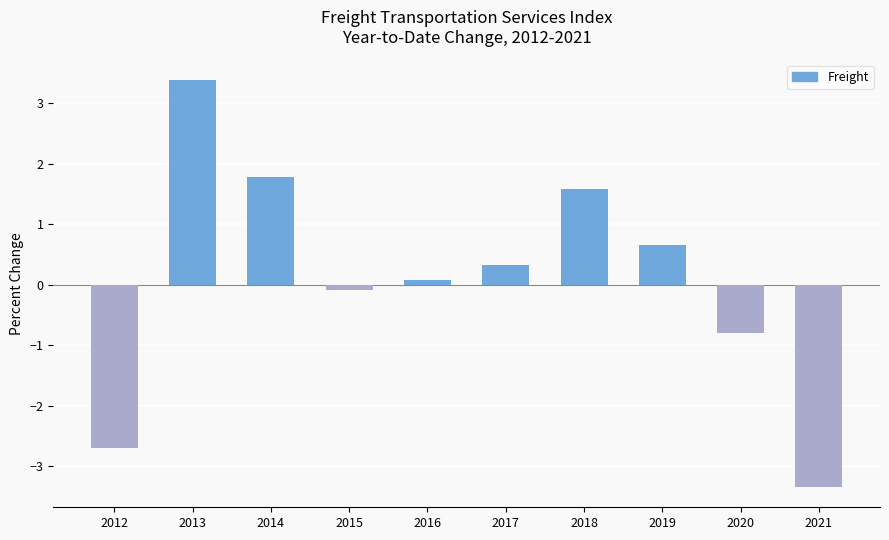

How many values are below zero?

4